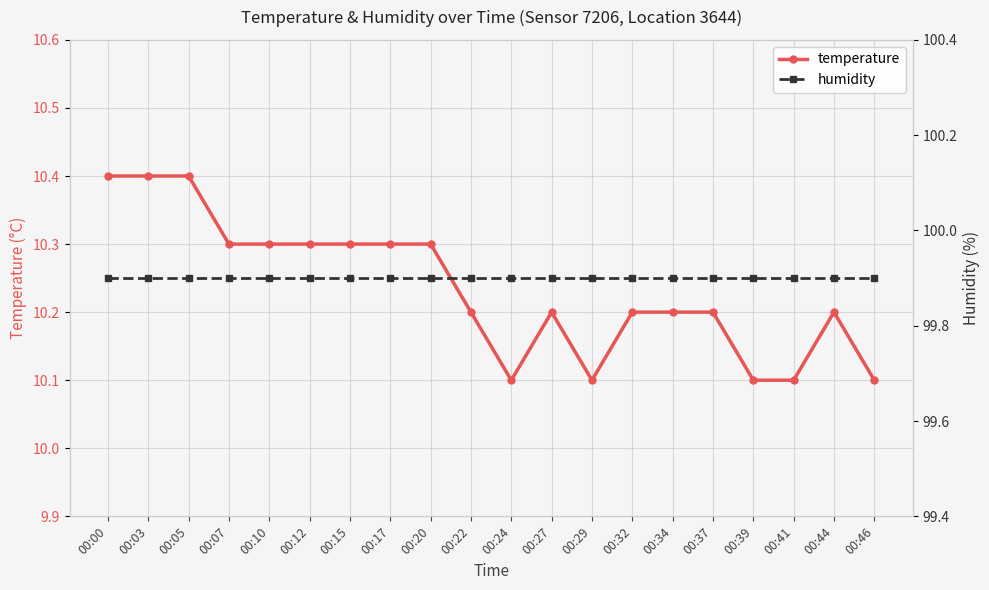

What is the value of the humidity point at the 5th from the left?

99.9